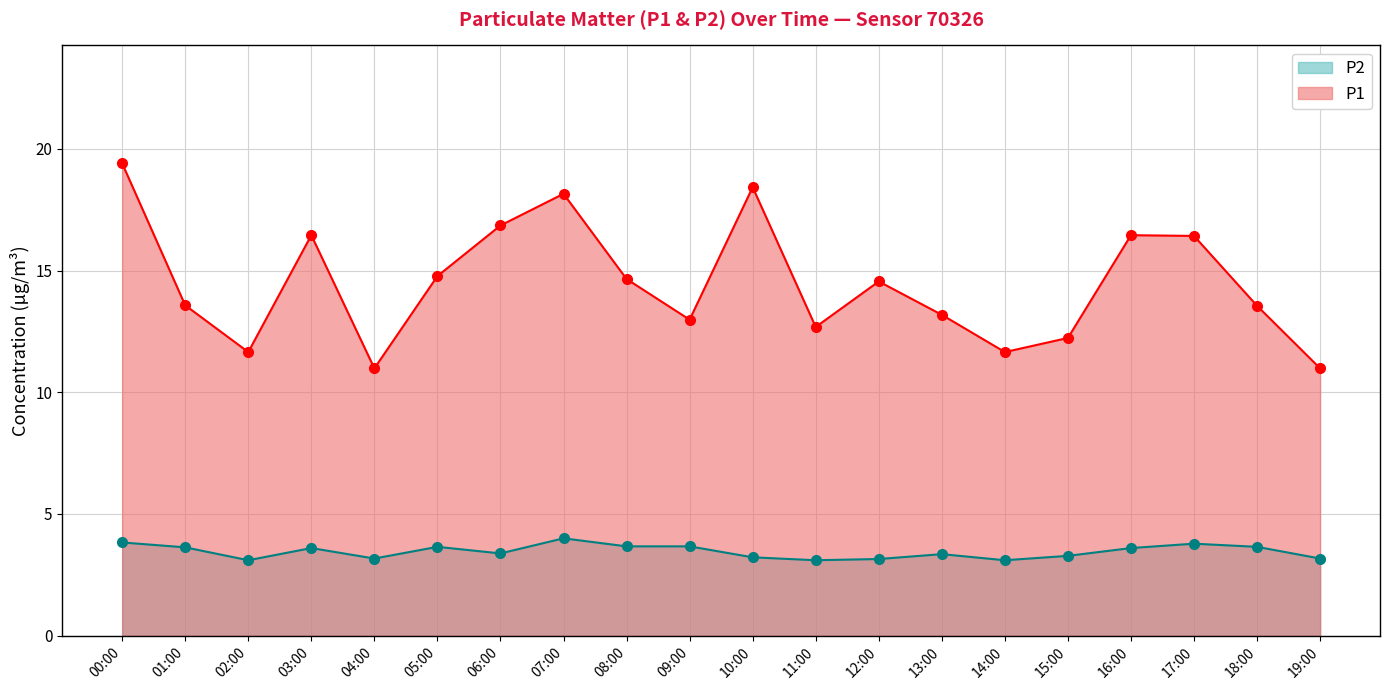

Between 08:00 and 12:00, which series saw the biggest shift?

P2